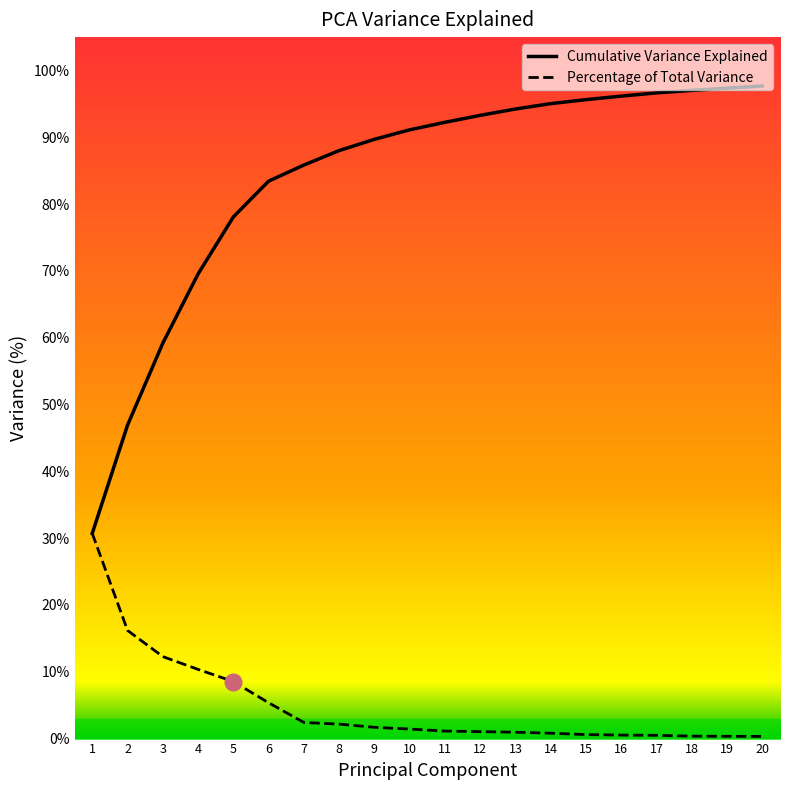

Which label corresponds to the smallest value in the chart?

20